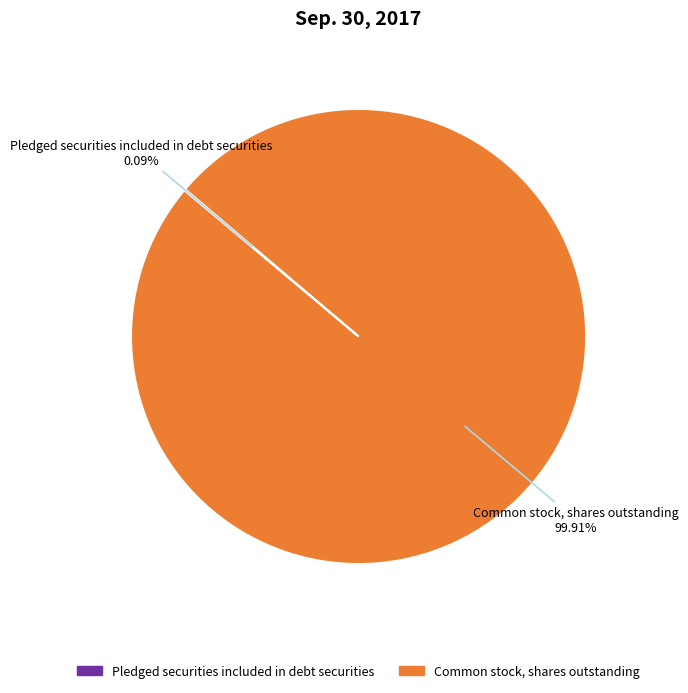

To the nearest percent, what is the average slice percentage?

50%